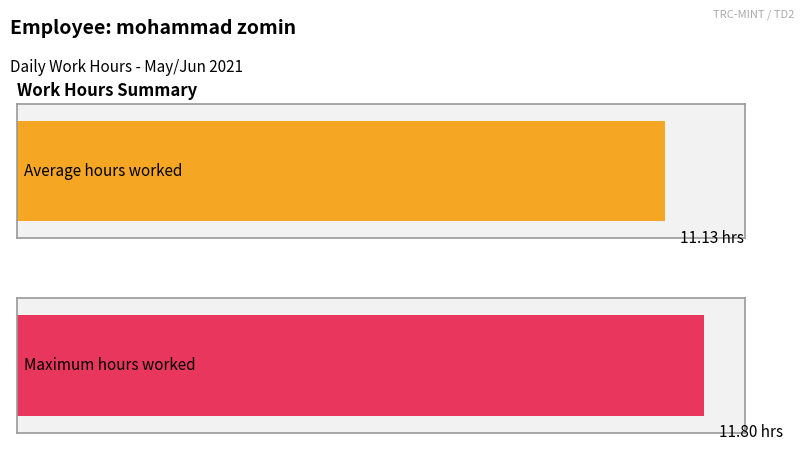

The chart shows a value of 17.2 at 05-Sat. True or false?

False